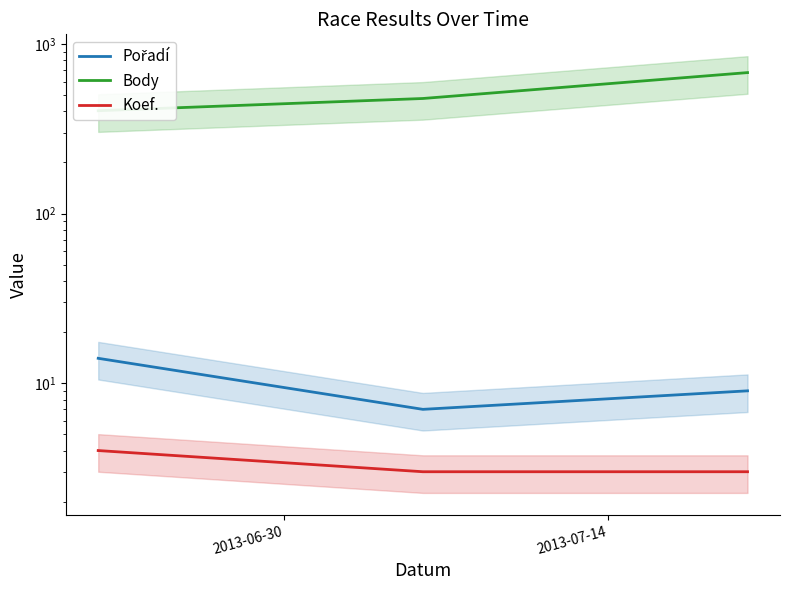

What is the value of the Pořadí point at the 1st from the left?

14